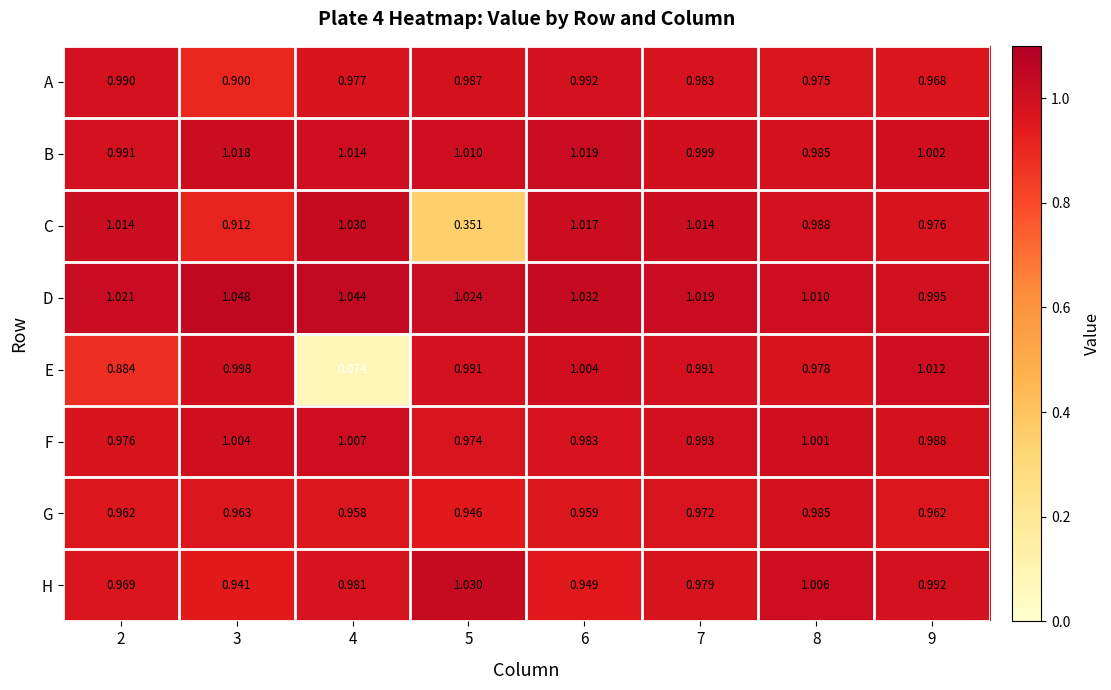

Rank the series at 2 from lowest to highest value.

E, G, H, F, A, B, C, D